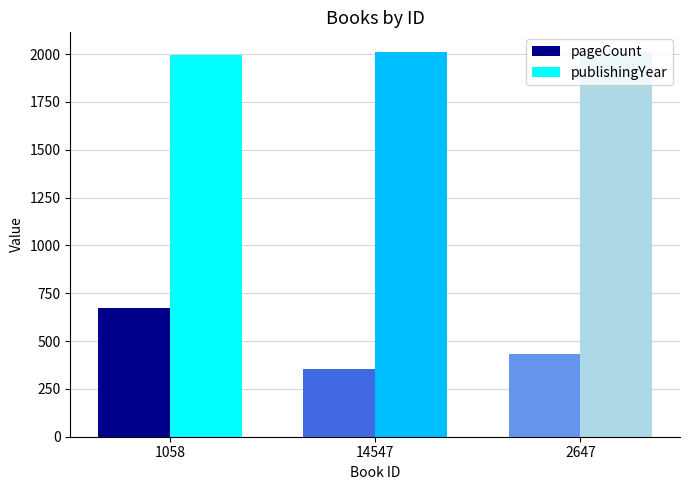

How many values in the publishingYear series are below 2011?

1